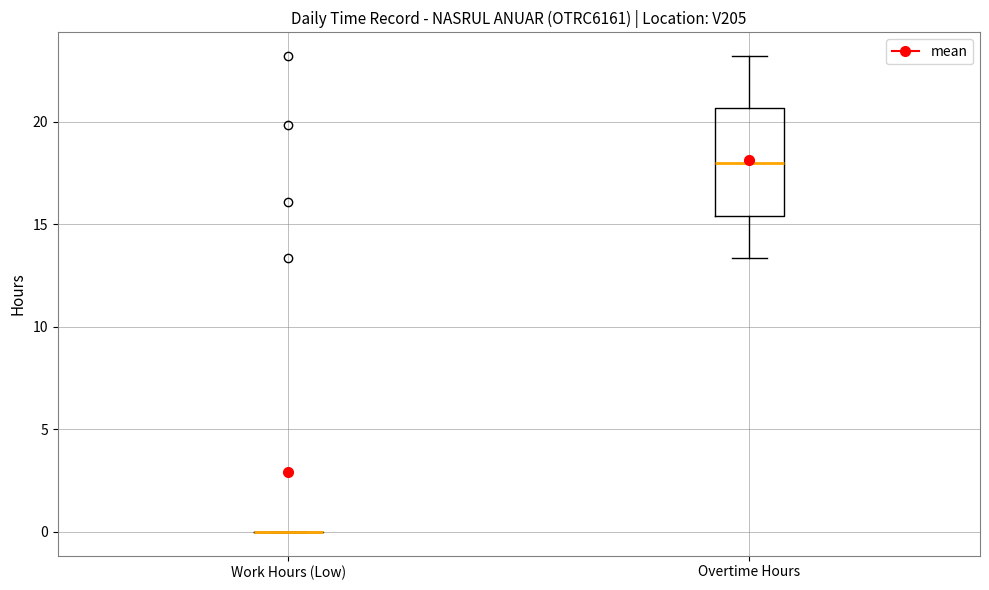

Where does the median line of the box for Overtime Hours sit on the y-axis? The values are not printed on the chart, so give them approximately, as read against the axis.

18.0